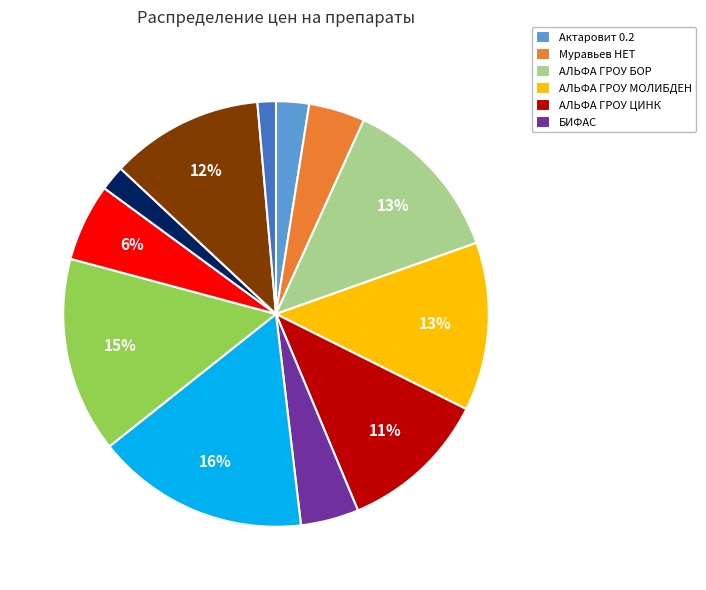

Is there a majority slice in this chart?

No